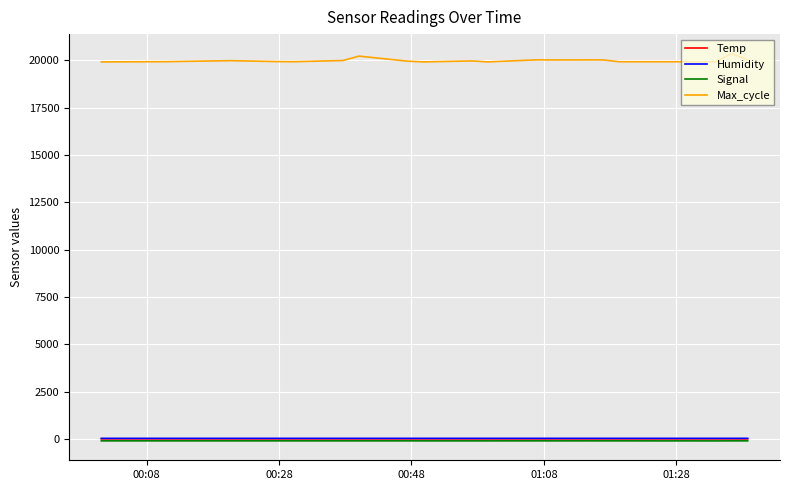

What is the average value of the Humidity series?

43.3